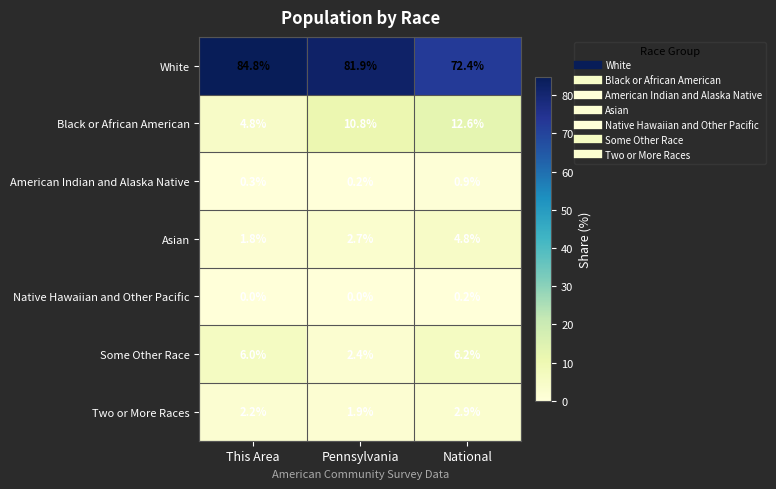

What is the approximate value of Asian at This Area?

1.8